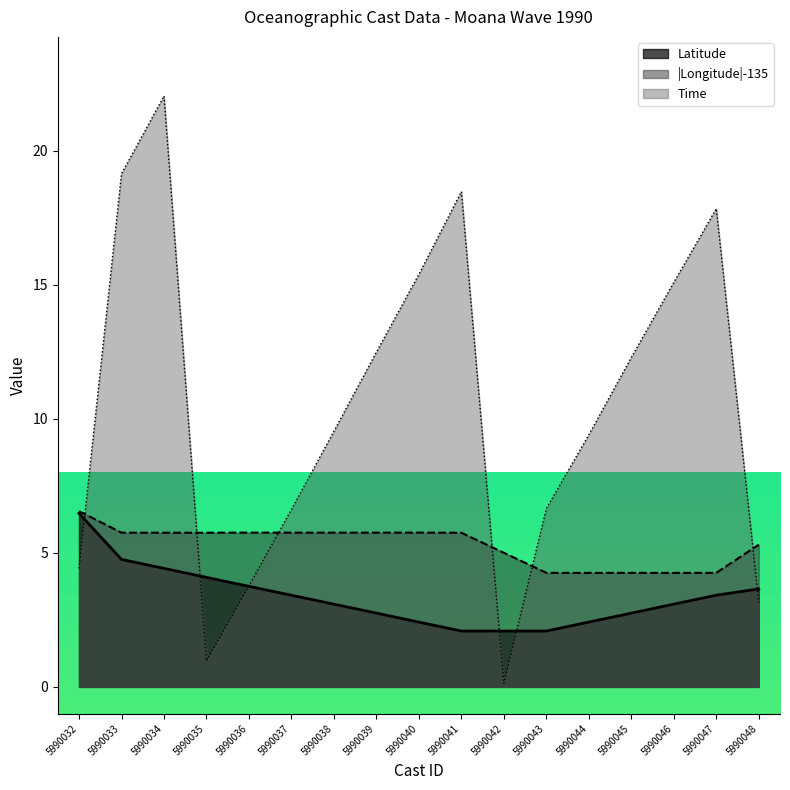

Is the value of Time at 5990042 greater than the value of Latitude at 5990041?

No